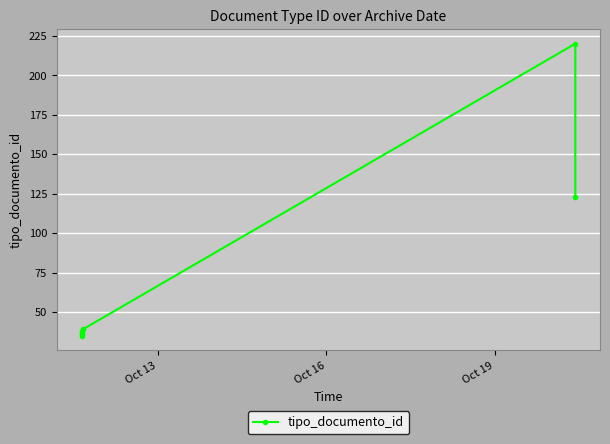

How many categories are shown in the chart?

7